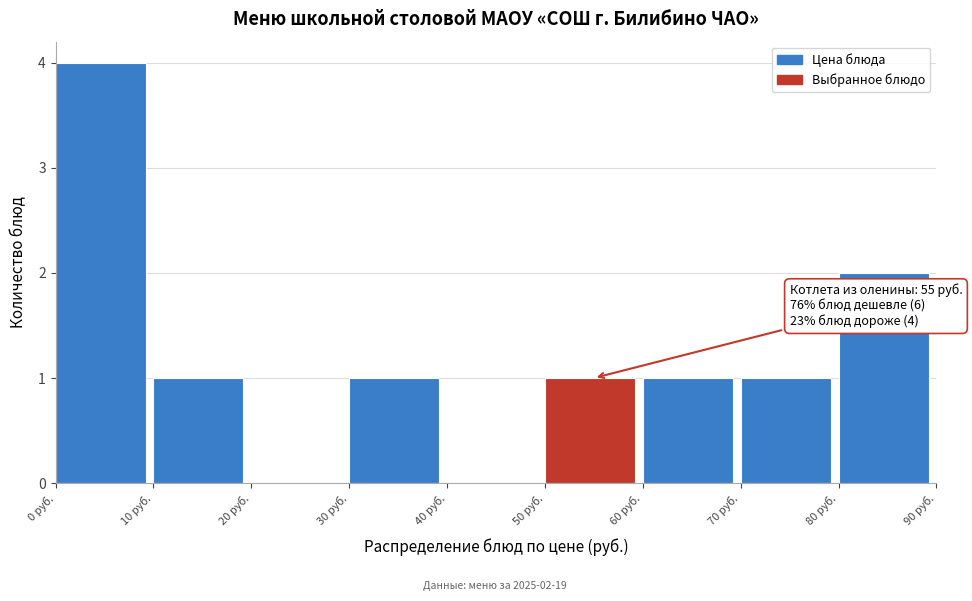

Over which range of the x-axis is the bar tallest?

0 to 10